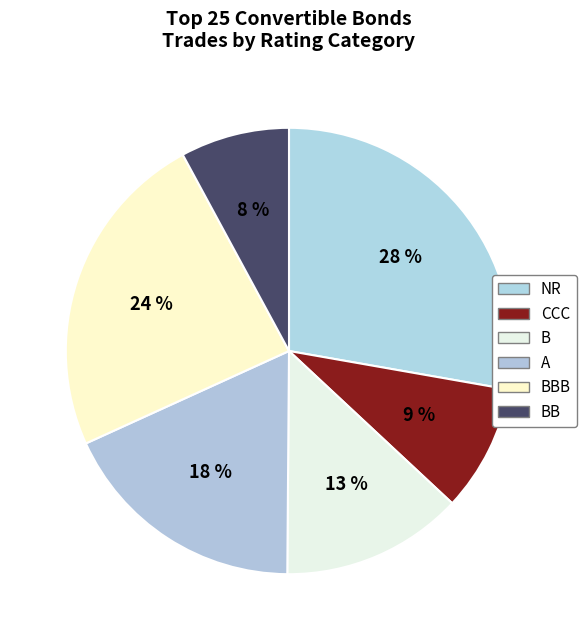

What is the smallest slice in the pie chart?

BB